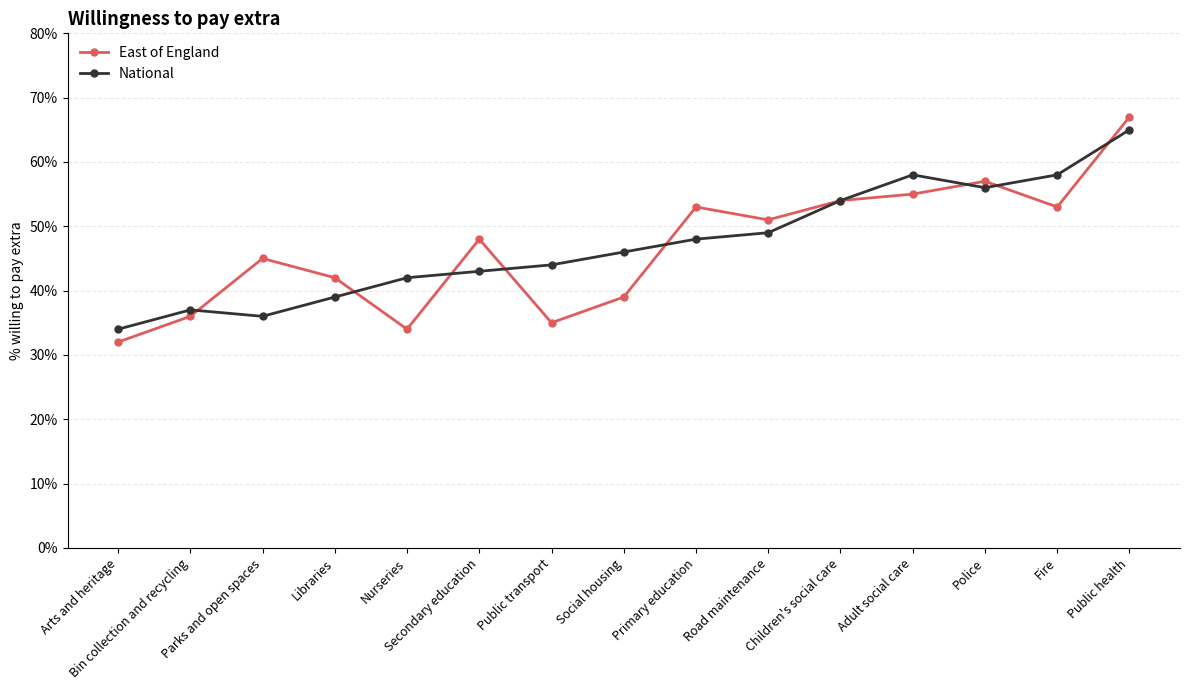

In East of England, how many points are lower than both neighbors (excluding endpoints)?

4